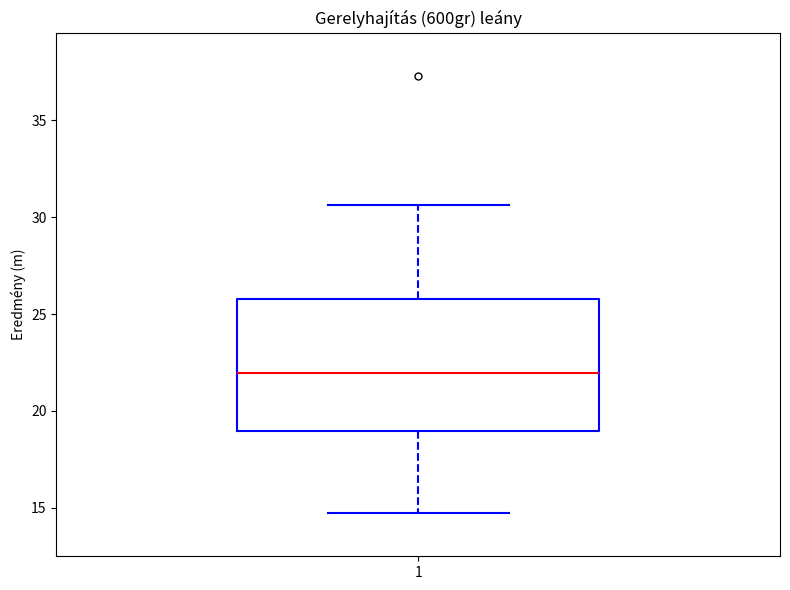

Where does the median line of the box at x = 1 sit on the y-axis? The values are not printed on the chart, so give them approximately, as read against the axis.

22.0